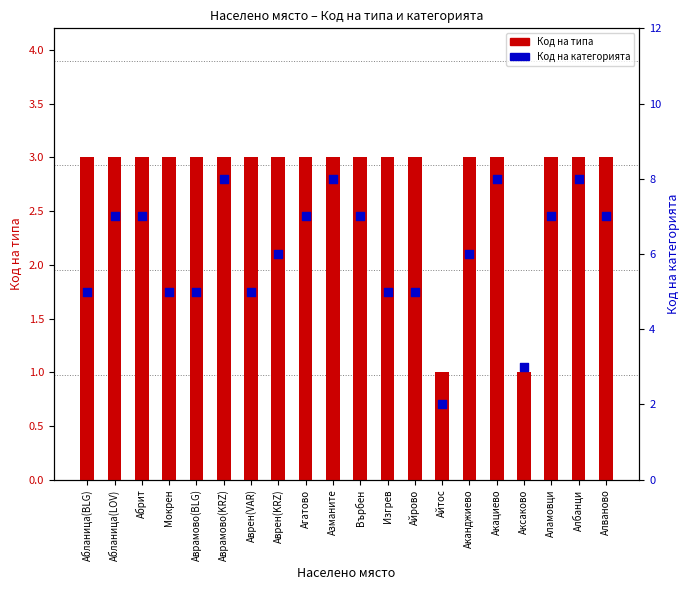

Which series contains the lowest Y value?

Код на типа